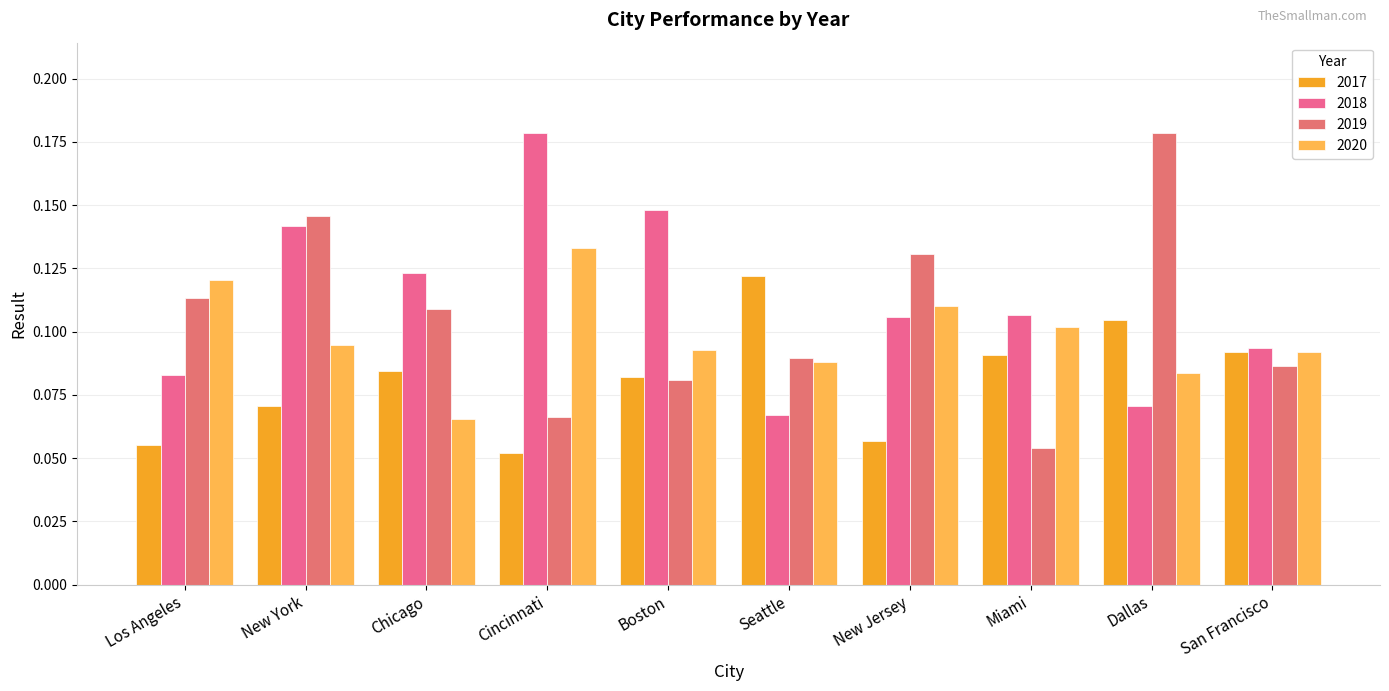

Are the bars horizontal?

No